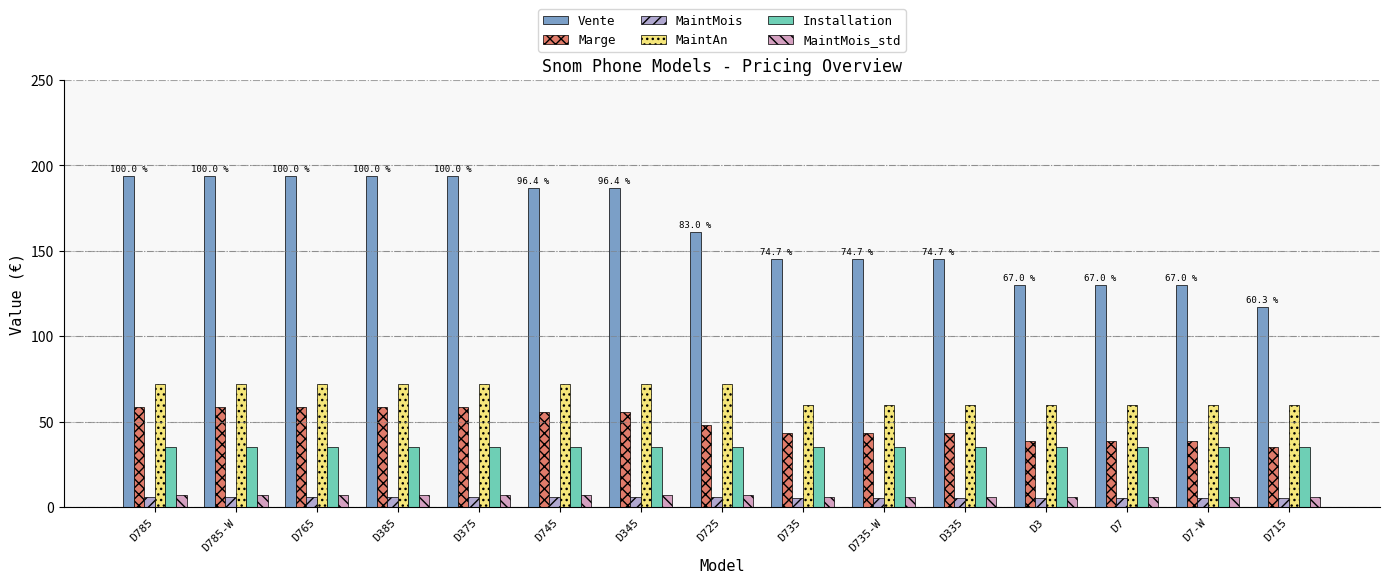

What is the greatest value displayed?

194.0